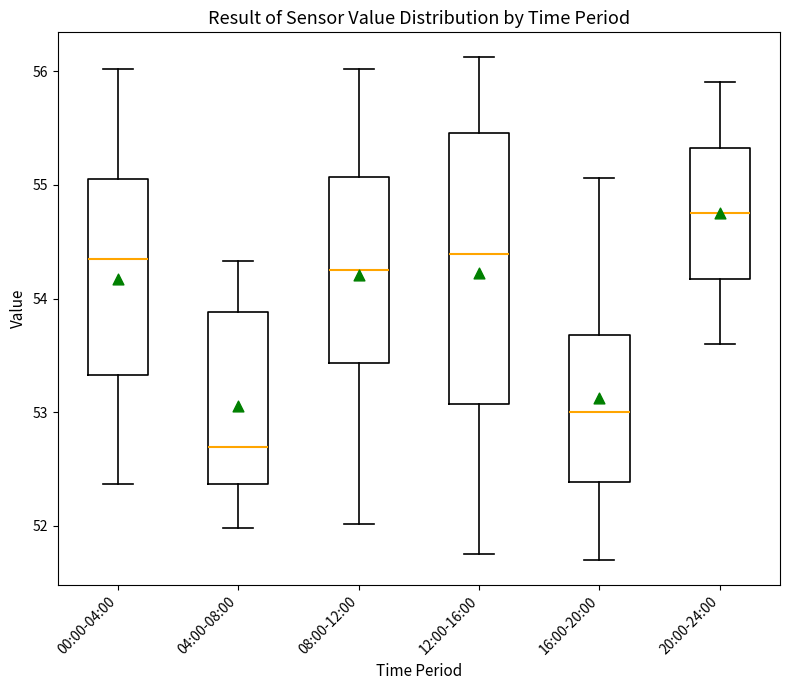

Which box's median line is the lowest?

04:00-08:00